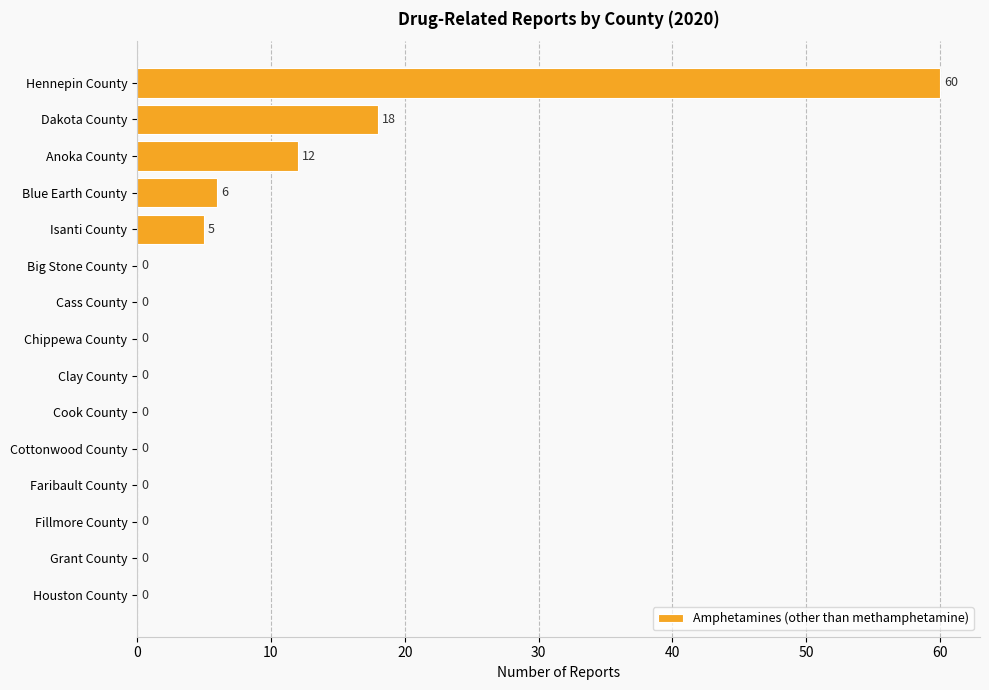

What is the sum of all values?

101